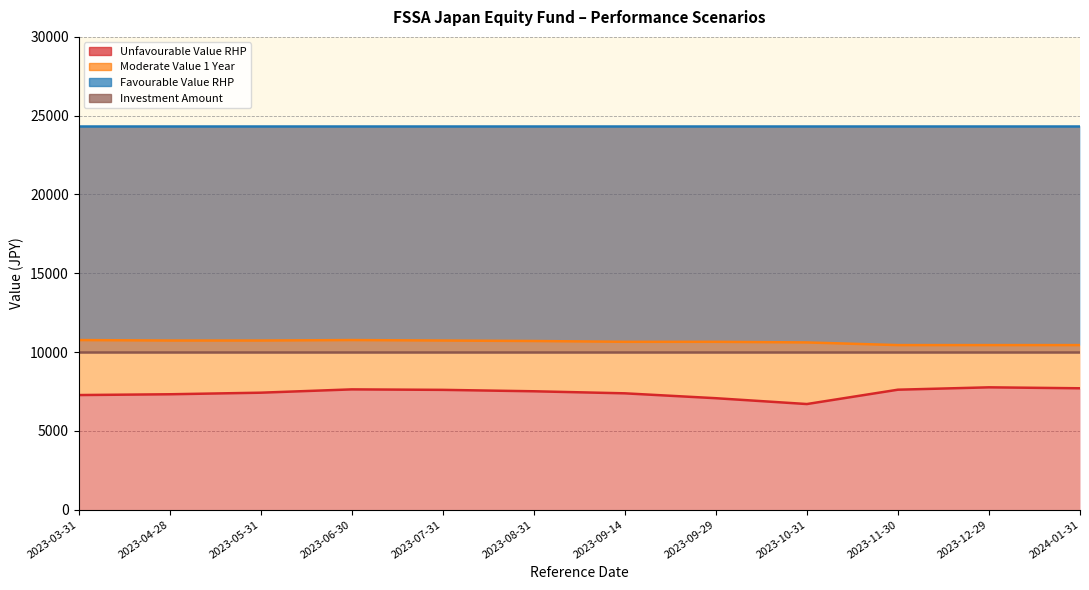

Which series has the widest spread of values?

Unfavourable Value RHP